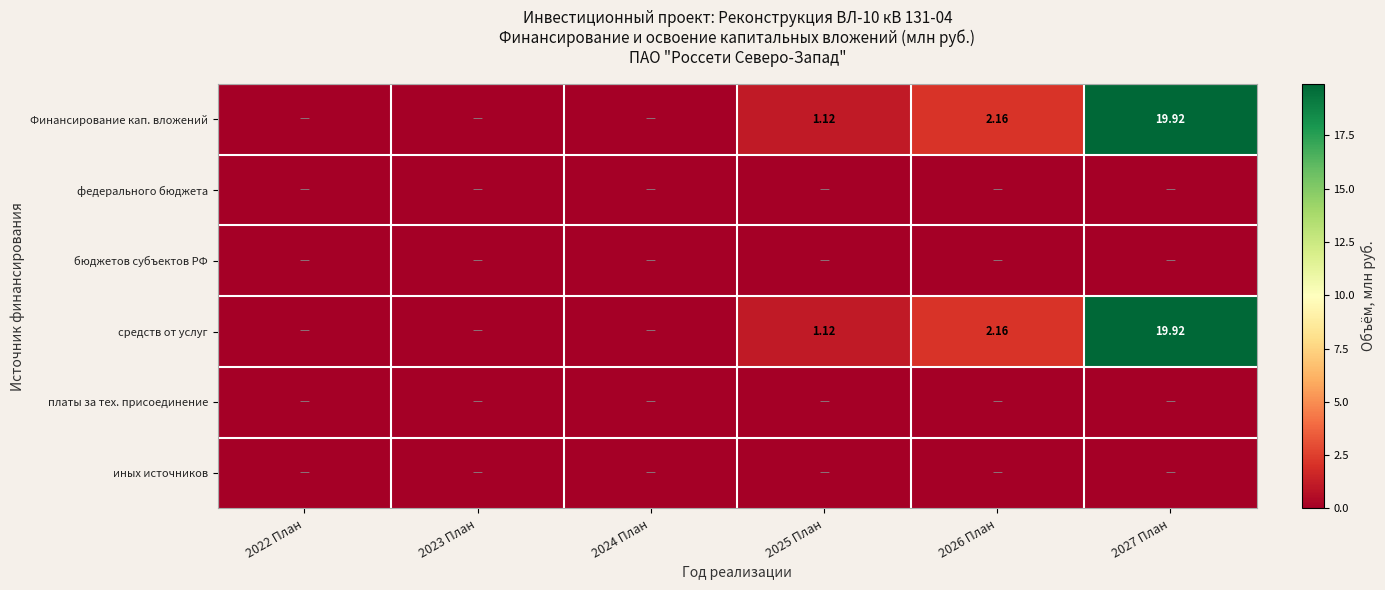

How many values in the средств от услуг series are below 1?

3